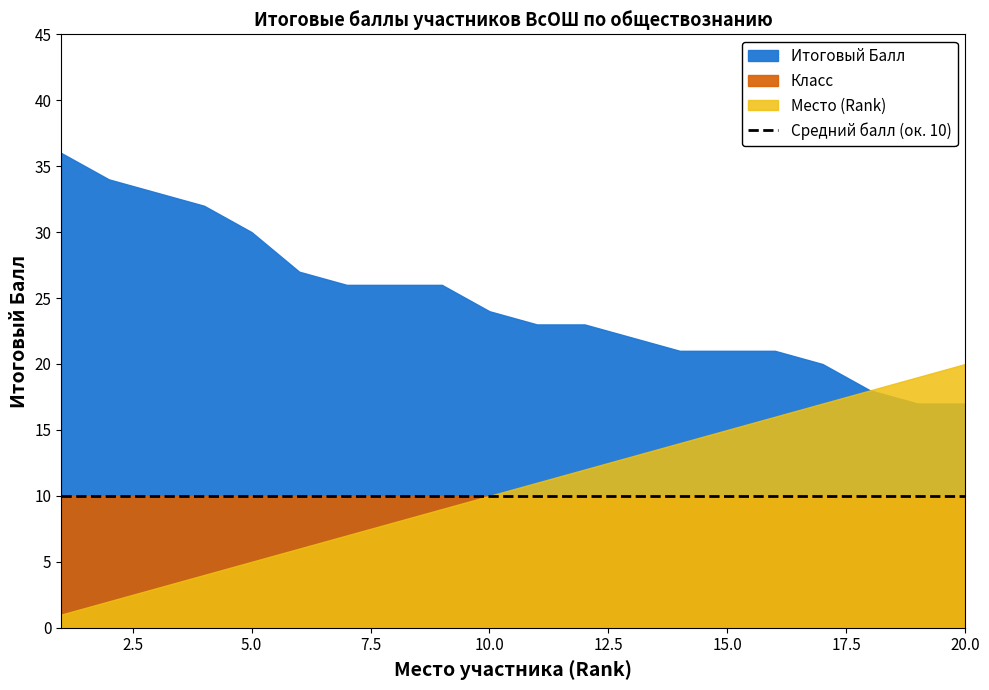

What is the lowest value of the Итоговый Балл series?

17